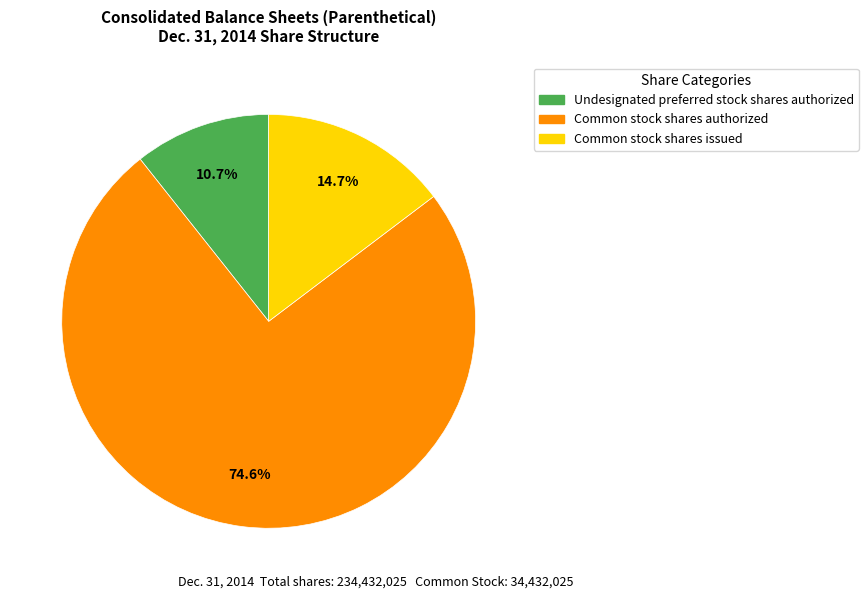

What is the smallest slice in the pie chart?

Undesignated preferred stock shares authorized